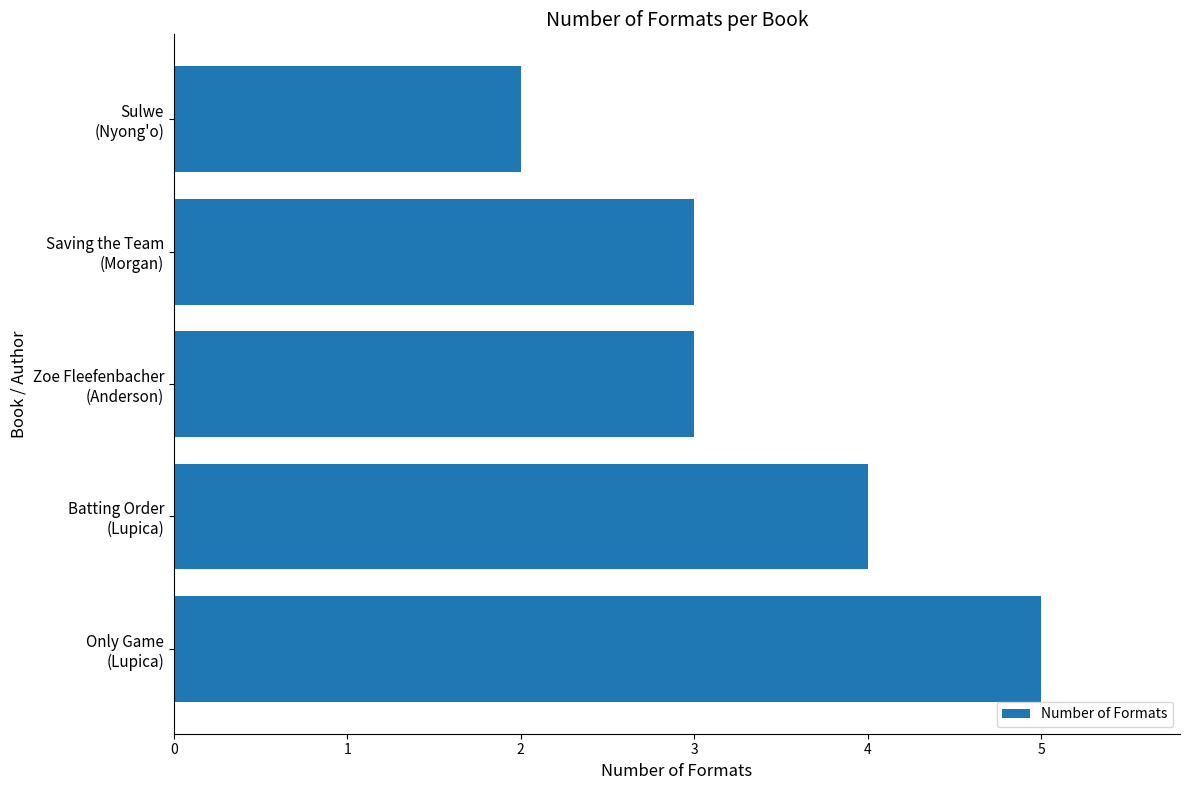

What is the average value?

3